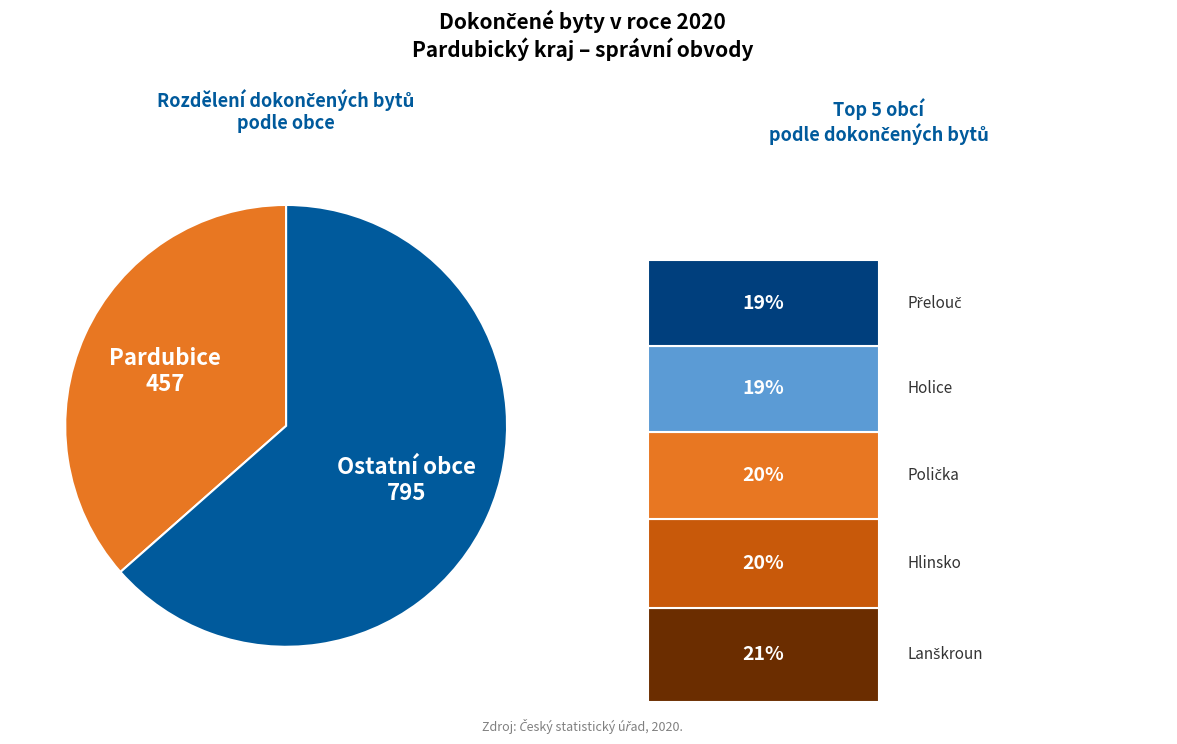

Does any single category account for the majority?

Yes